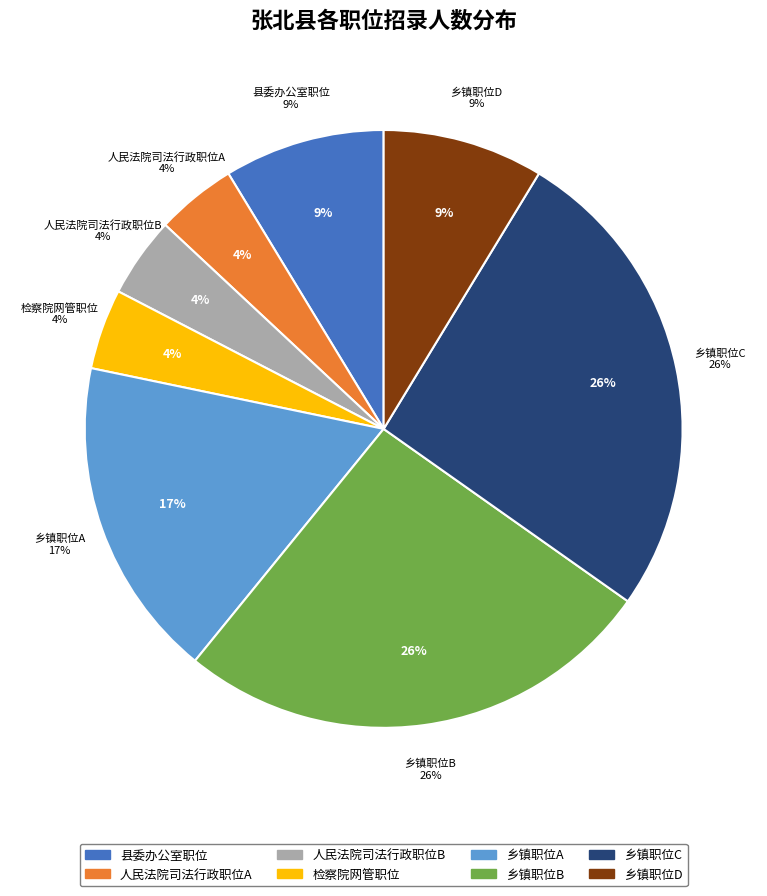

Rank the categories by value from highest to lowest.

乡镇职位B, 乡镇职位C, 乡镇职位A, 县委办公室职位, 乡镇职位D, 人民法院司法行政职位A, 人民法院司法行政职位B, 检察院网管职位